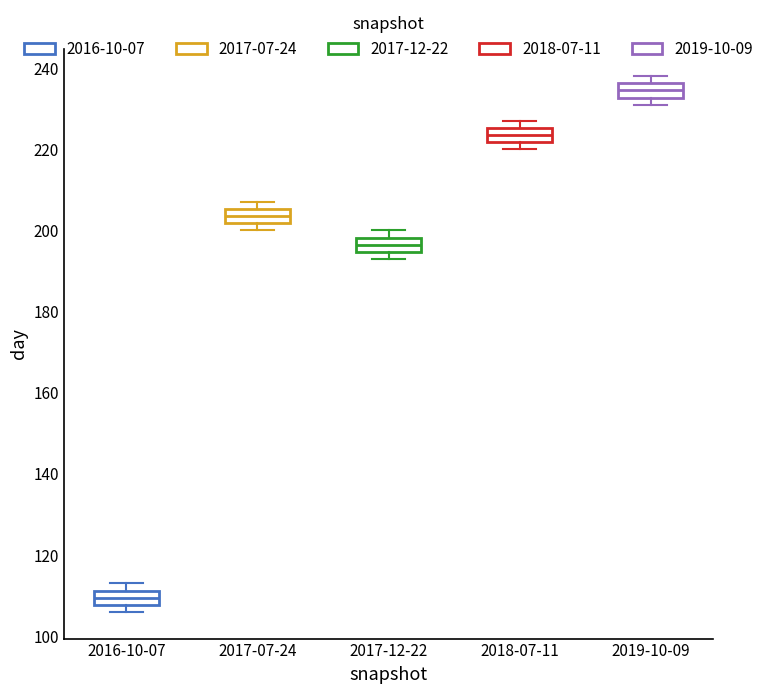

Which box has the highest median line?

2019-10-09